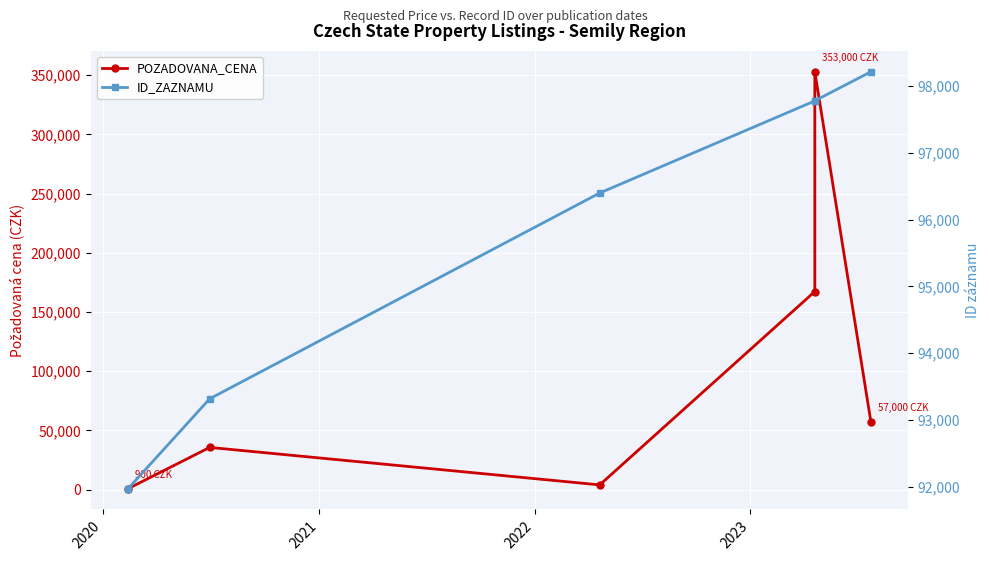

What are all the series names shown in the legend?

POZADOVANA_CENA, ID_ZAZNAMU